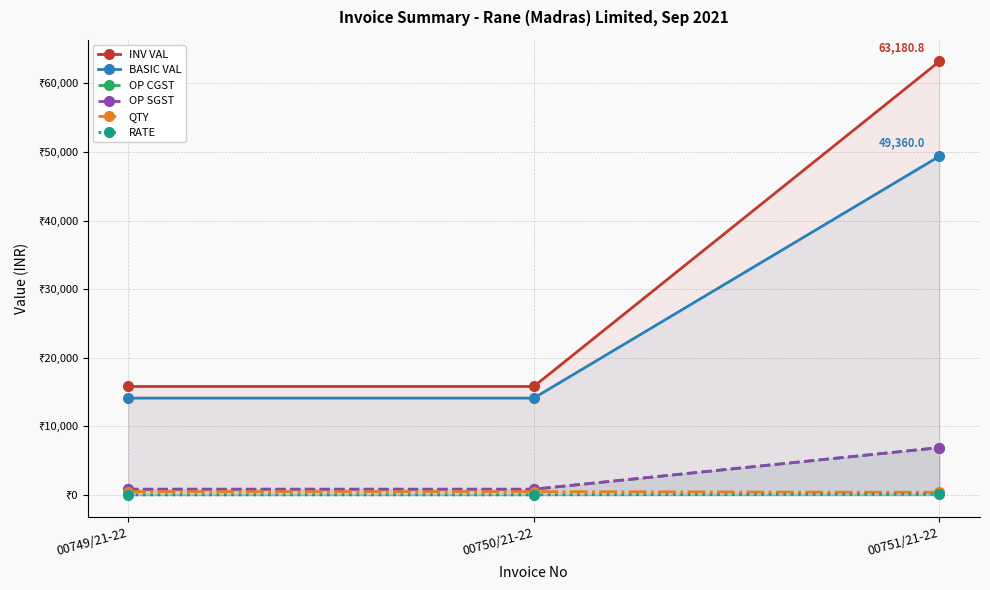

Is it true that BASIC VAL equals 17193.6 at 00751/21-22?

False